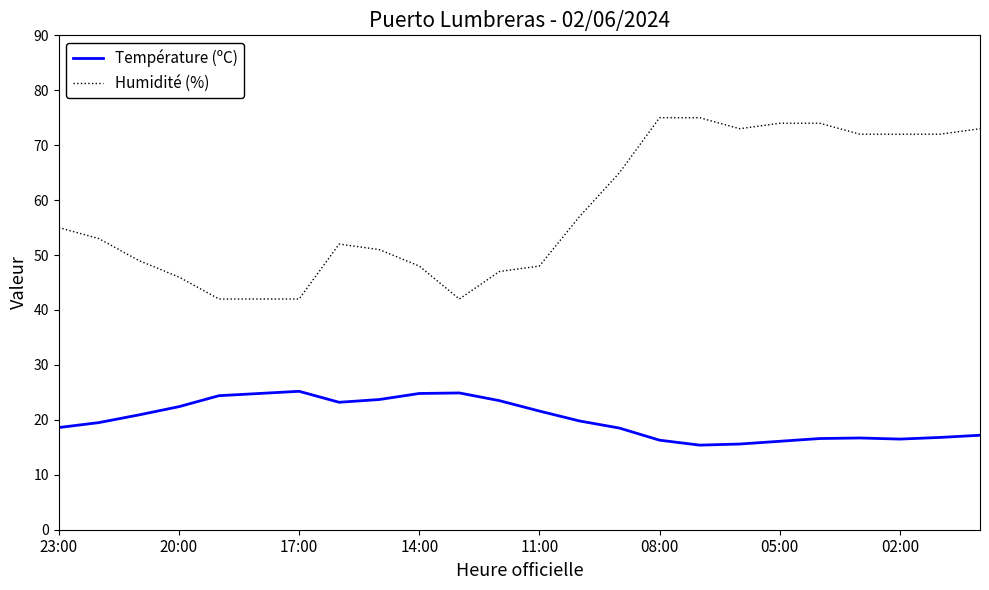

Does the chart display data point markers on the line(s)?

No